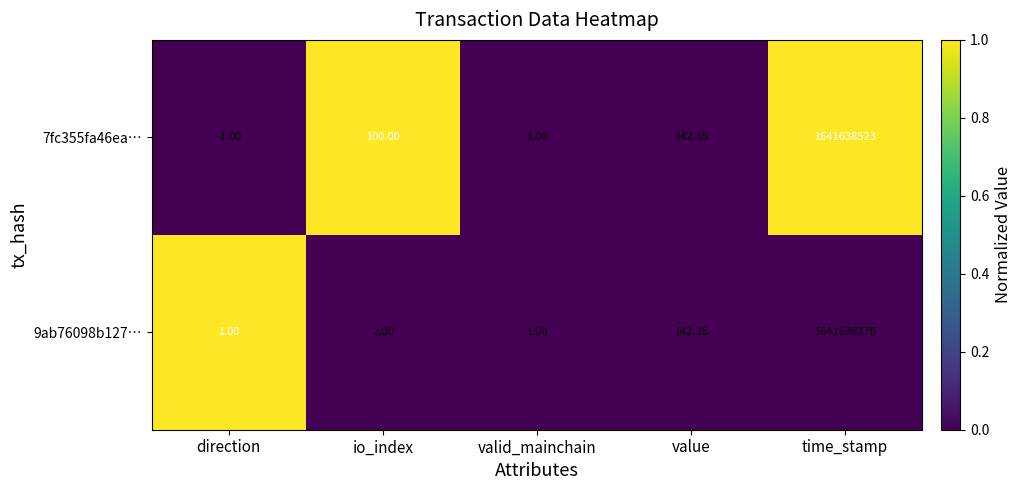

Which label corresponds to the largest value in the chart?

time_stamp